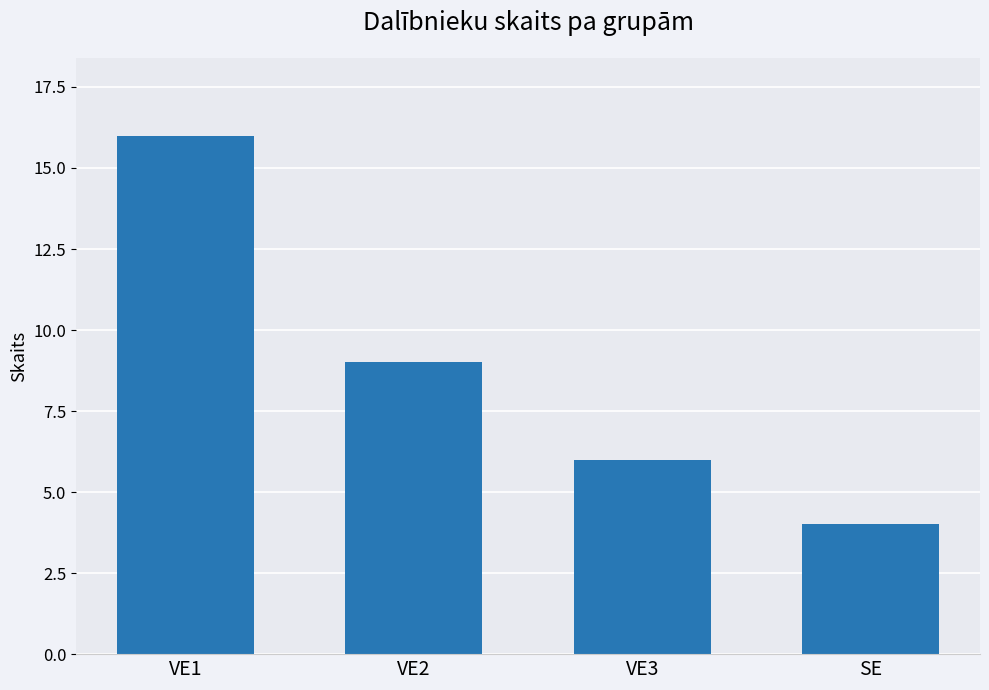

What is the difference between the second highest and second lowest values?

3